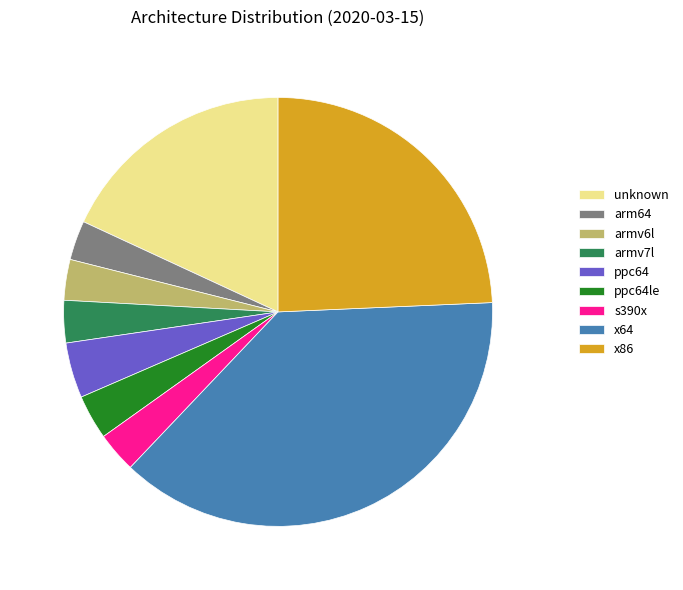

Does armv7l account for over 50% of the chart?

No